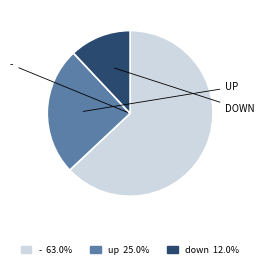

Which slice represents more than half of the pie?

-